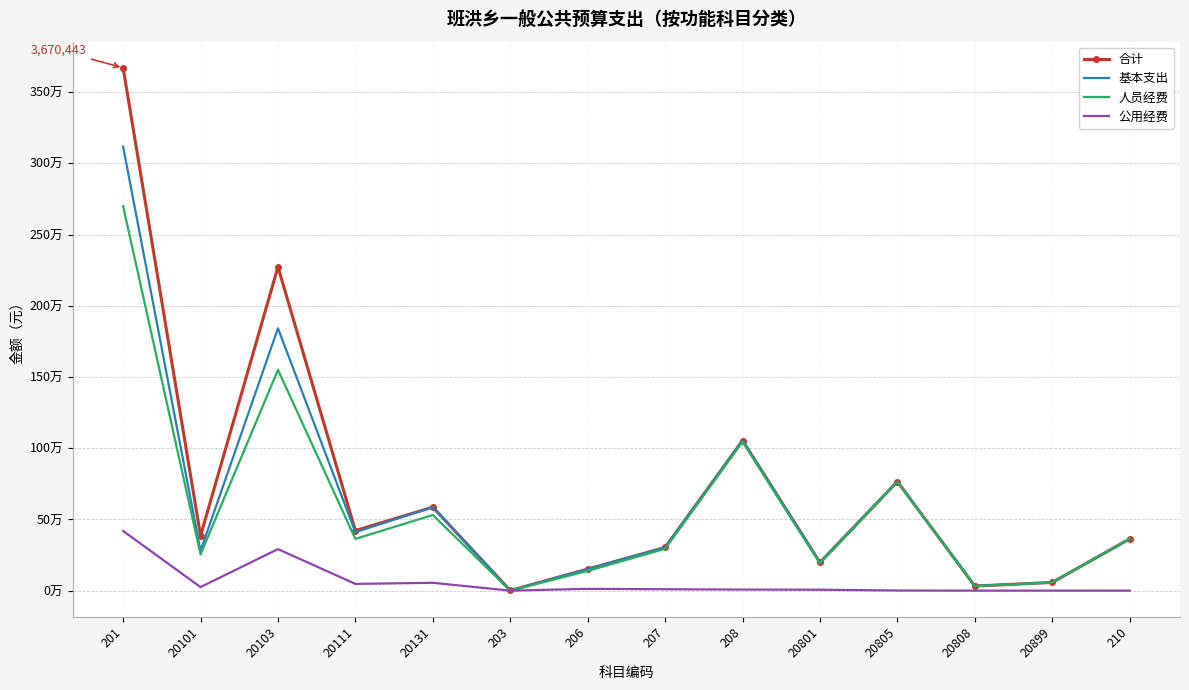

What are all the series names shown in the legend?

合计, 基本支出, 人员经费, 公用经费